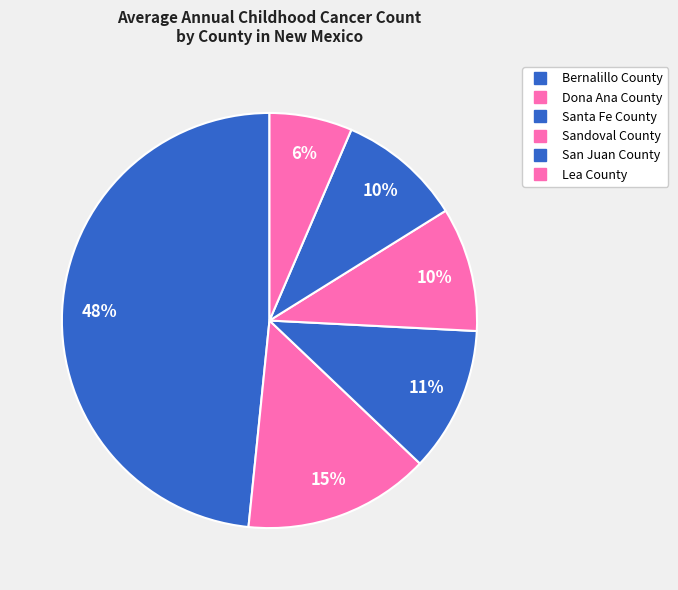

To the nearest percent, what percentage of the pie is San Juan County?

10%